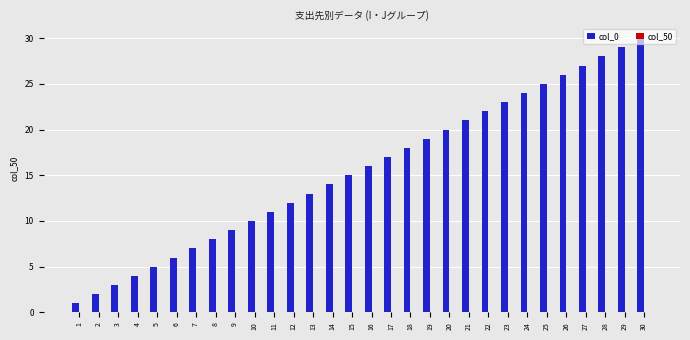

List the labels in order of value, smallest first.

1, 2, 3, 4, 5, 6, 7, 8, 9, 10, 11, 12, 13, 14, 15, 16, 17, 18, 19, 20, 21, 22, 23, 24, 25, 26, 27, 28, 29, 30